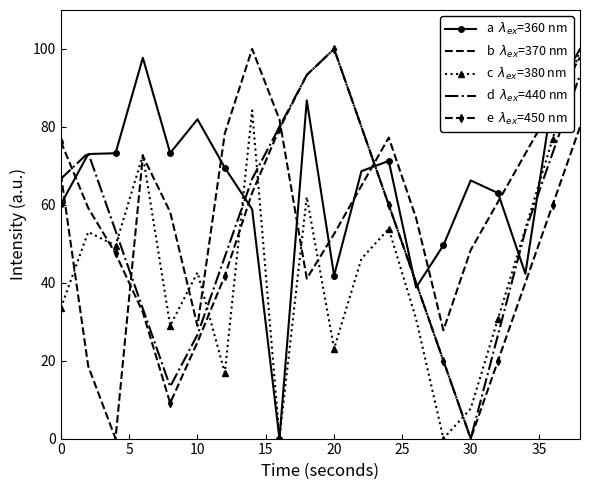

What is the maximum value shown in the chart?

100.0